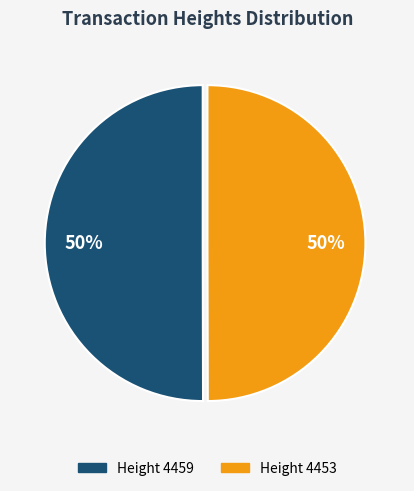

Combined, do Height 4459 and Height 4453 account for over 50%?

Yes